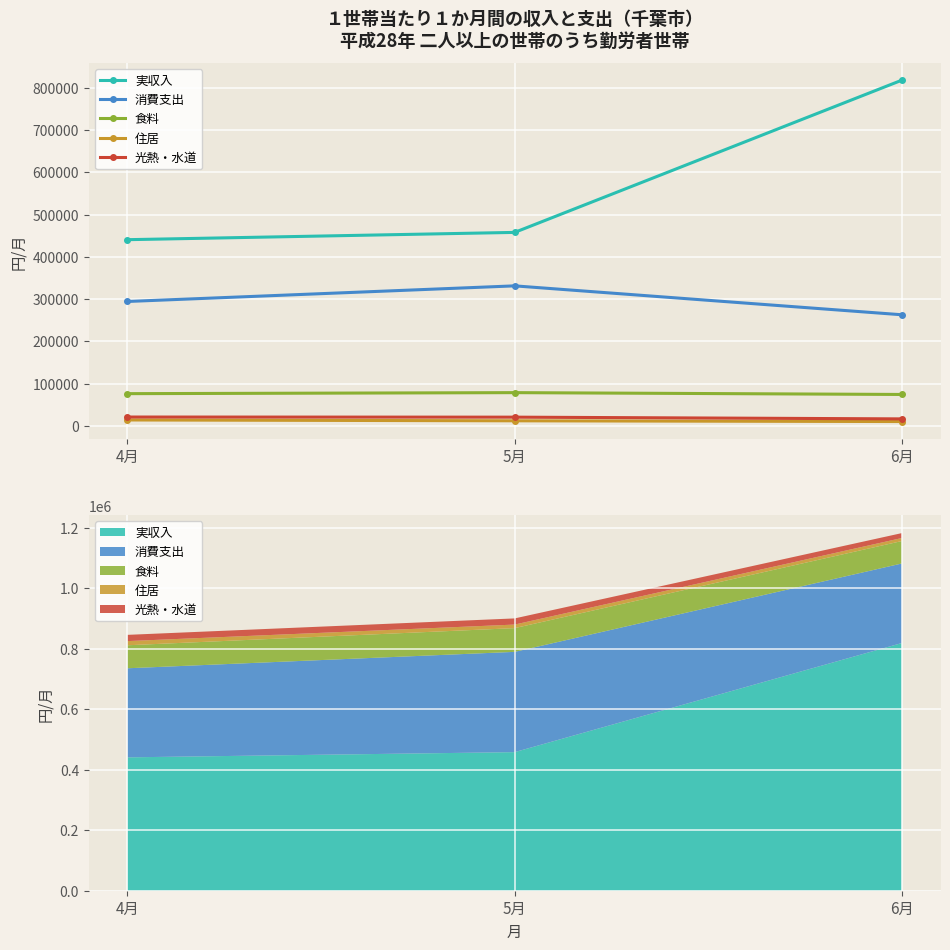

How many values in the 食料 series exceed 76030?

1